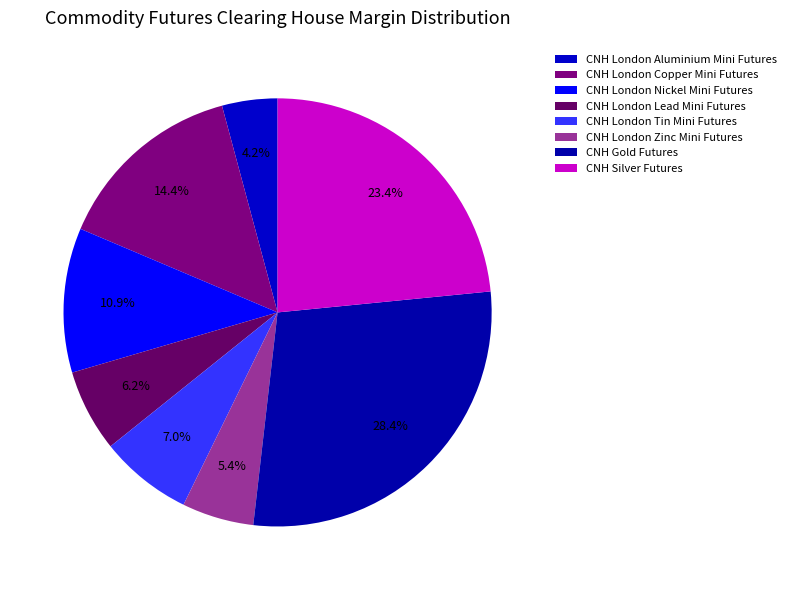

Count the number of slices in the pie.

8